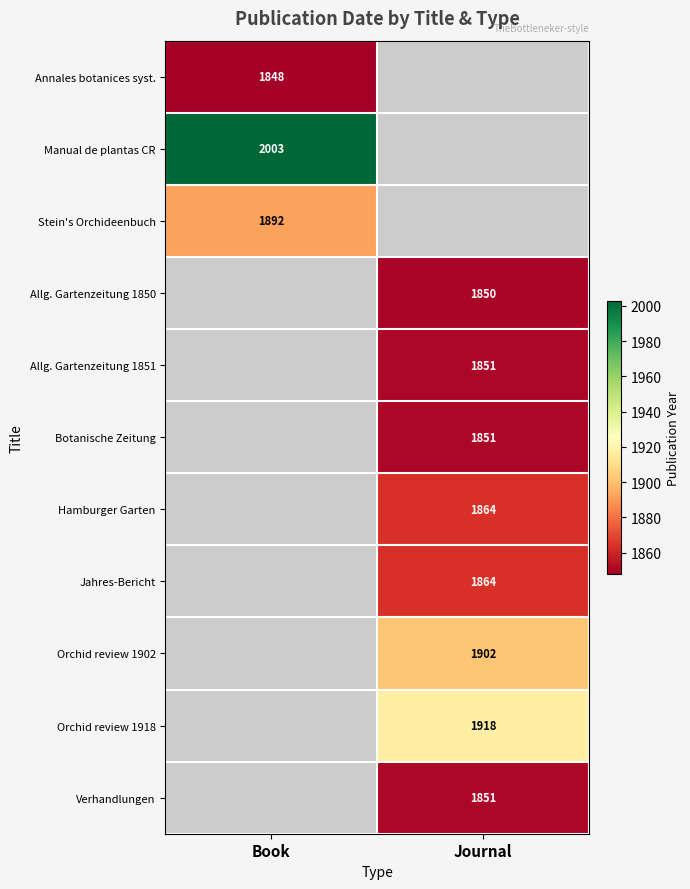

At how many categories does at least one series exceed 1959?

1